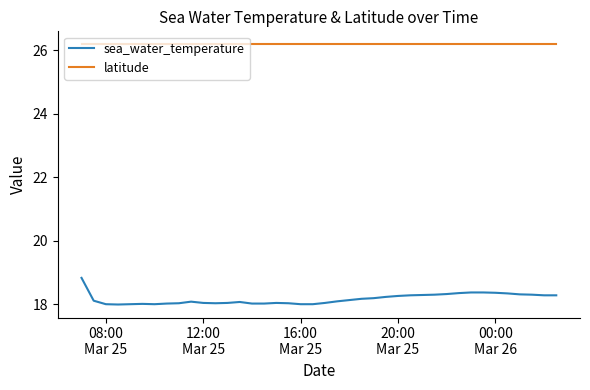

At how many categories does at least one series exceed 21?

40